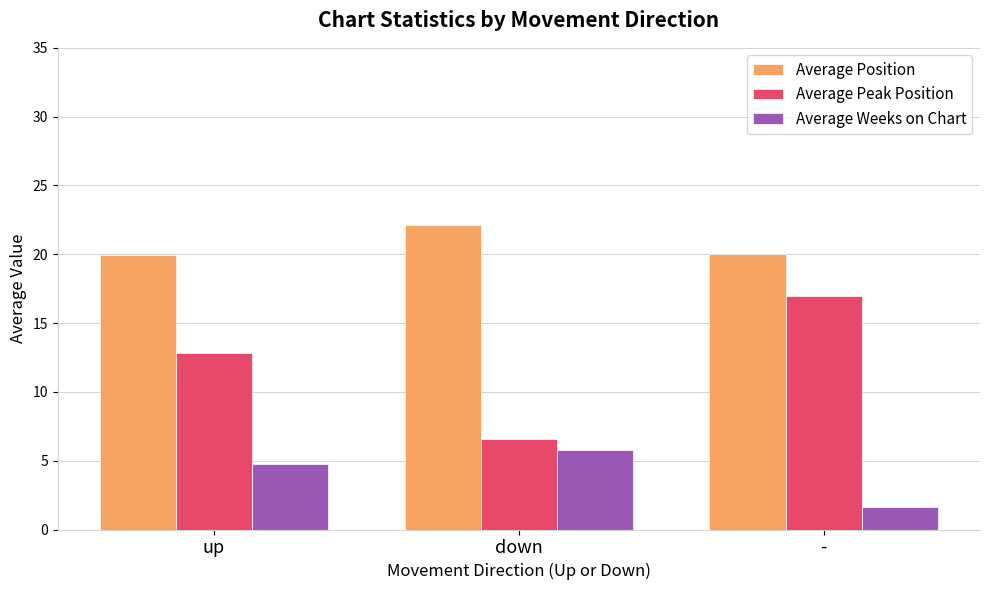

What is the maximum value shown in the chart?

22.1